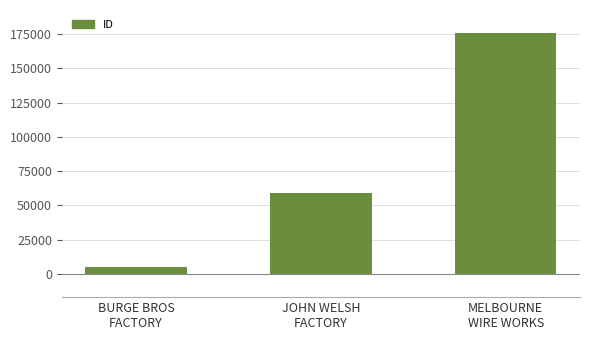

True or false: the data shows 101984 at JOHN WELSH
FACTORY.

False